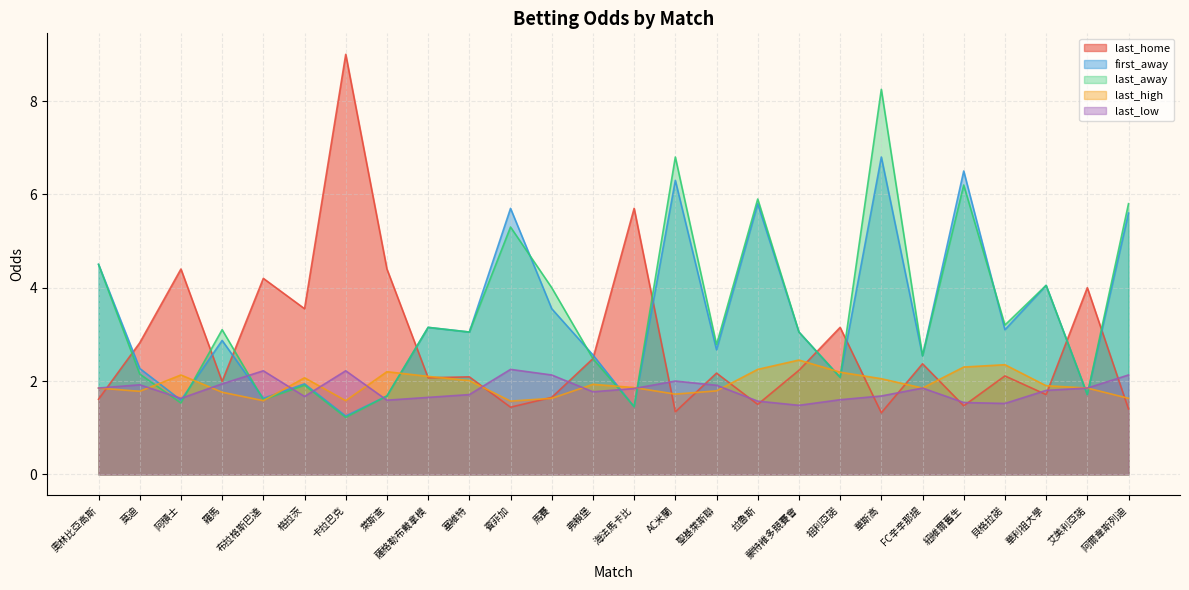

Which series has the largest total across all categories?

last_away